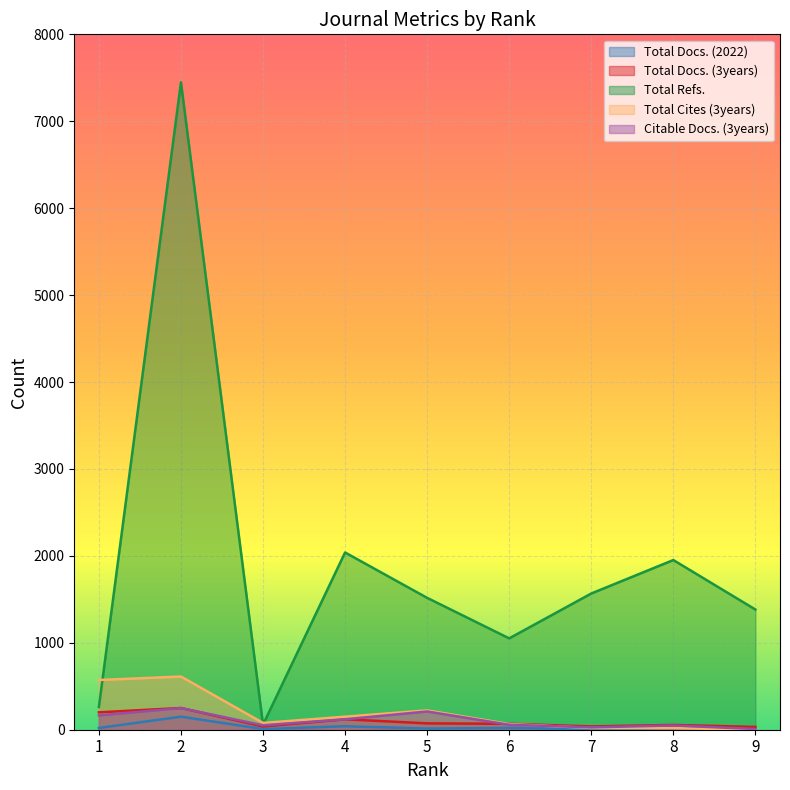

How many times do Total Docs. (2022) and Total Cites (3years) cross each other?

1